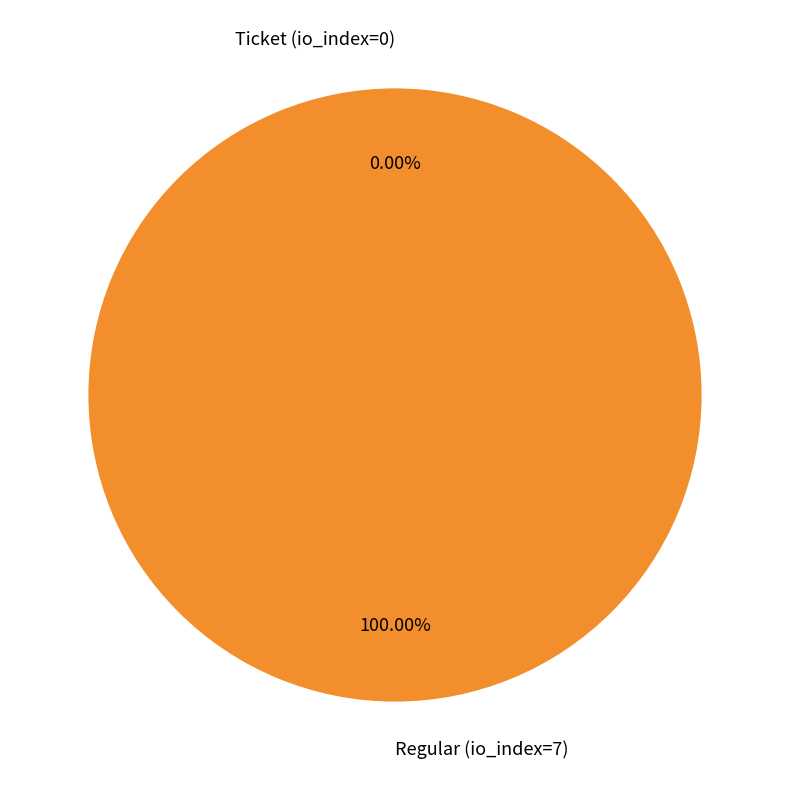

To the nearest percent, what portion does Regular (io_index=7) represent?

100%